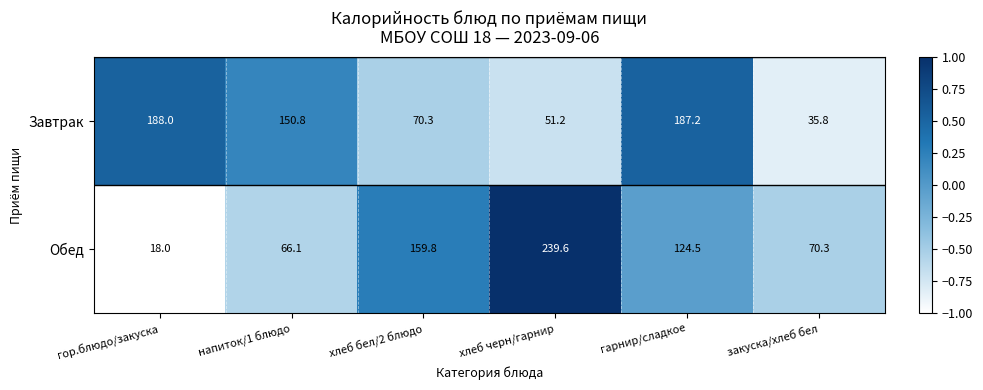

How many values in the Обед series are below 124?

3